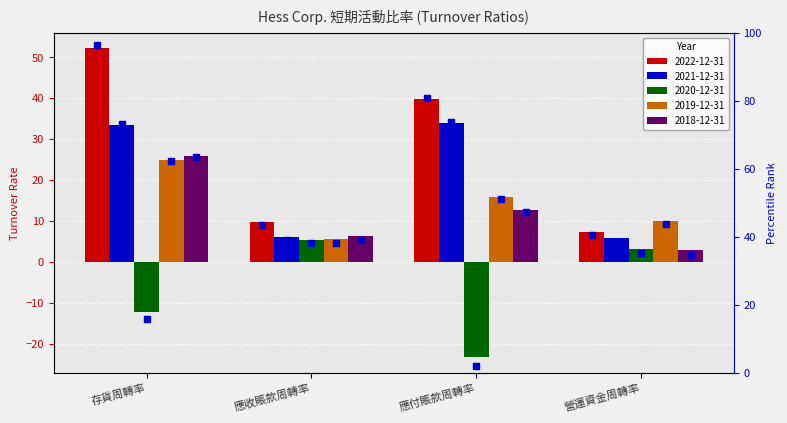

At which label does 2018-12-31 first exceed 12?

存貨周轉率